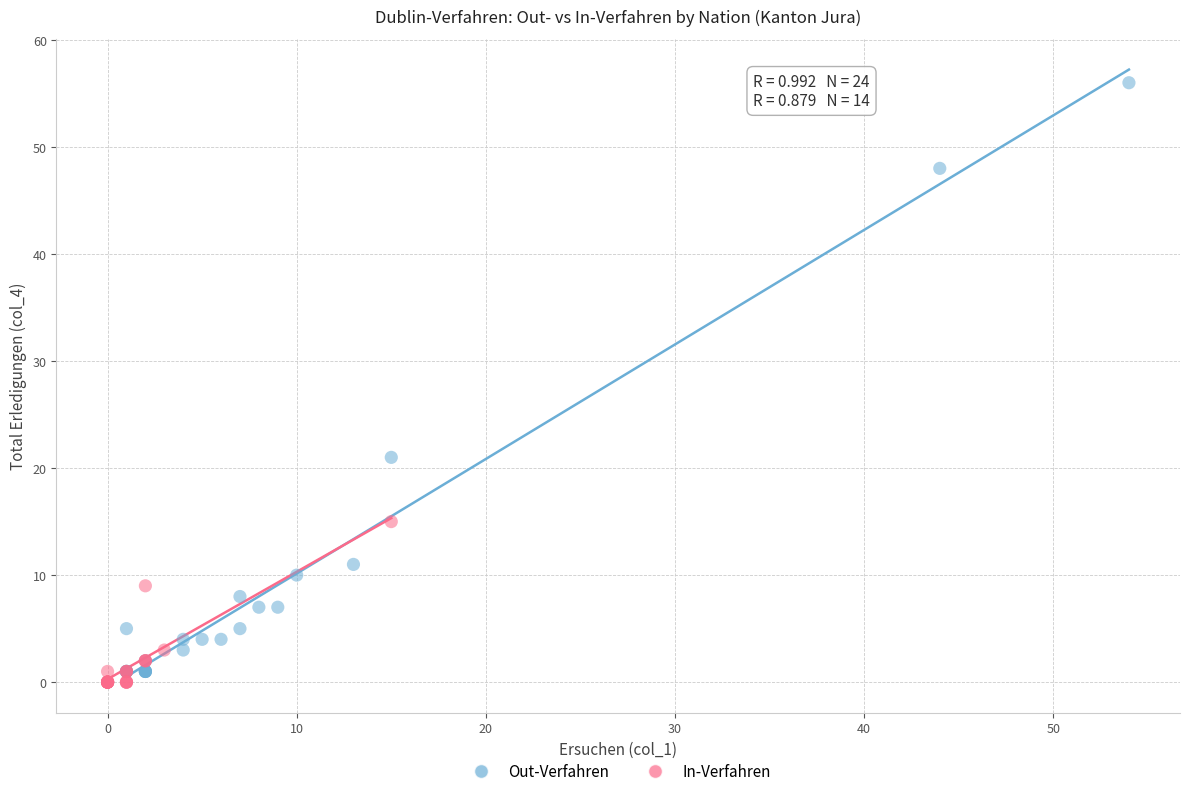

Which series has the largest Y range (max minus min)?

Out-Verfahren